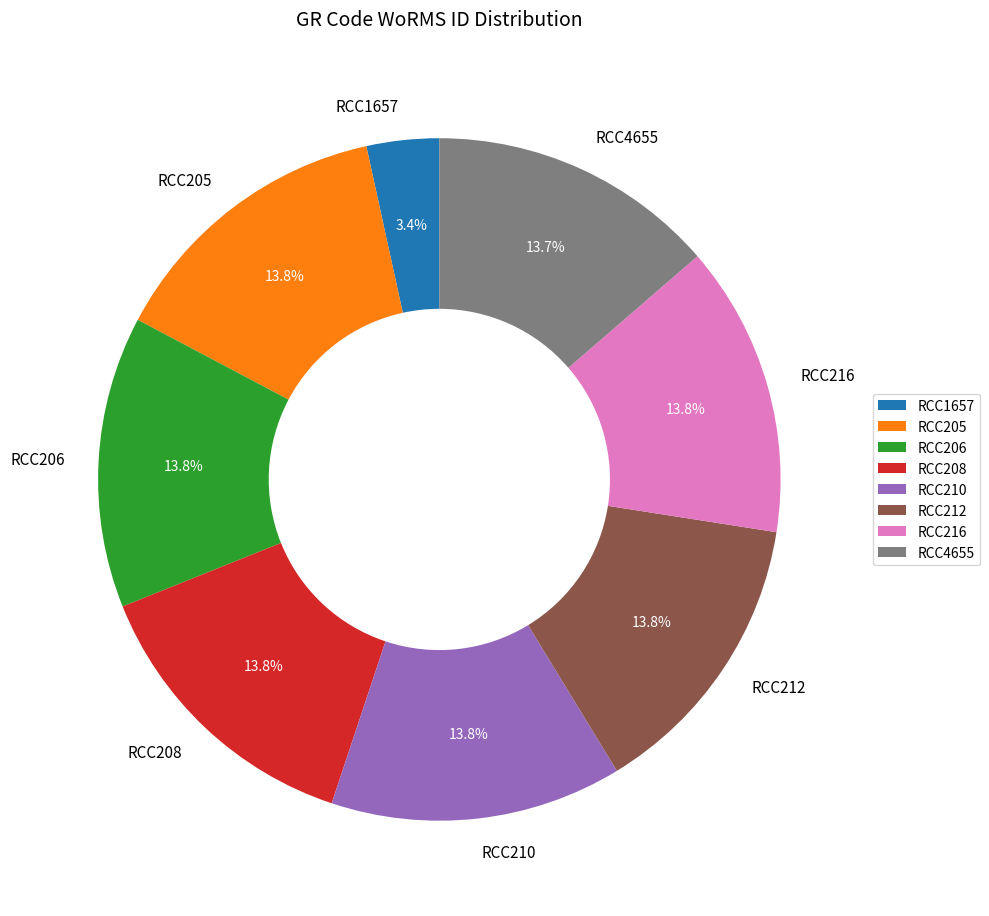

To the nearest percent, what portion does RCC1657 represent?

3%